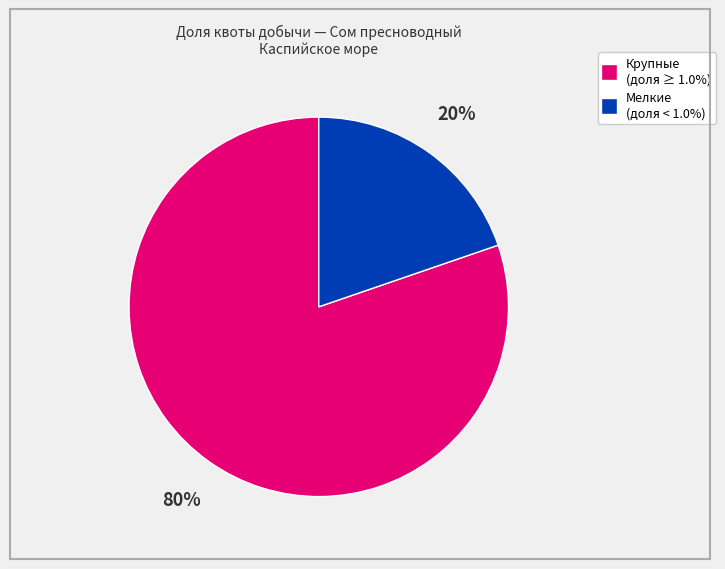

To the nearest percent, what is the average slice percentage?

50%